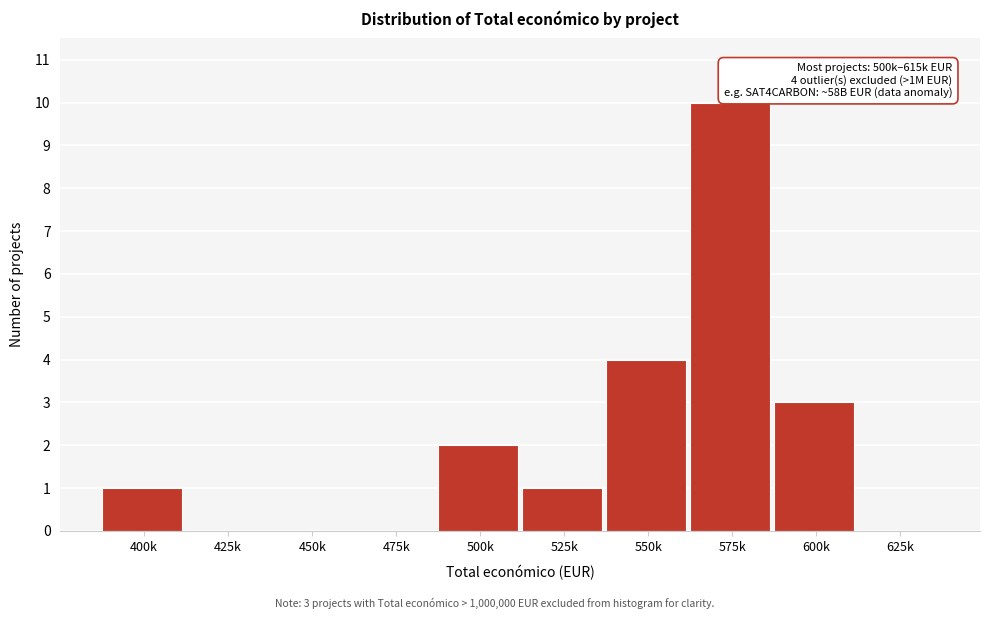

Reading left to right, what are all the values shown in this chart?

400k=1	425k=0	450k=0	475k=0	500k=2	525k=1	550k=4	575k=10	600k=3	625k=0